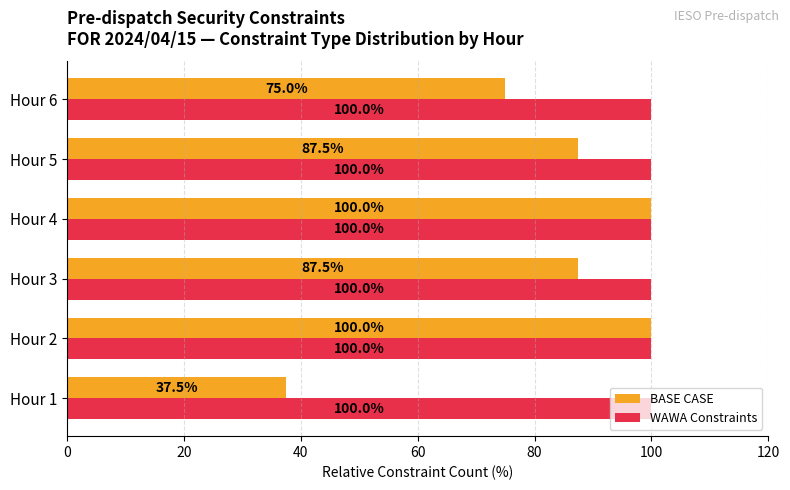

Is it true that WAWA Constraints equals 100.0 at Hour 5?

True